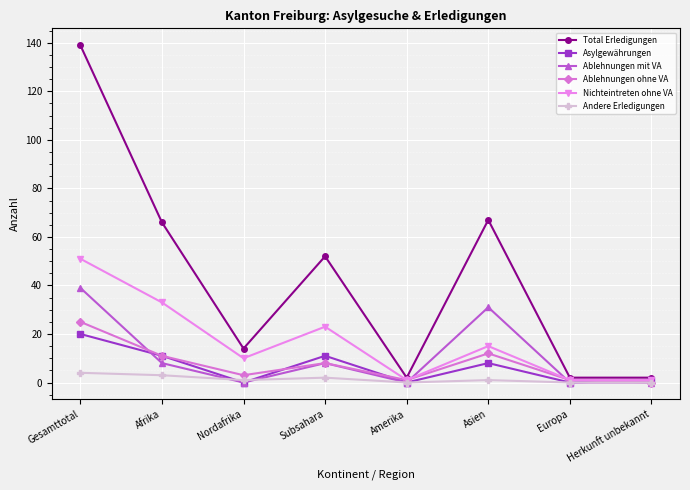

Which category has the highest value across all series?

Gesamttotal